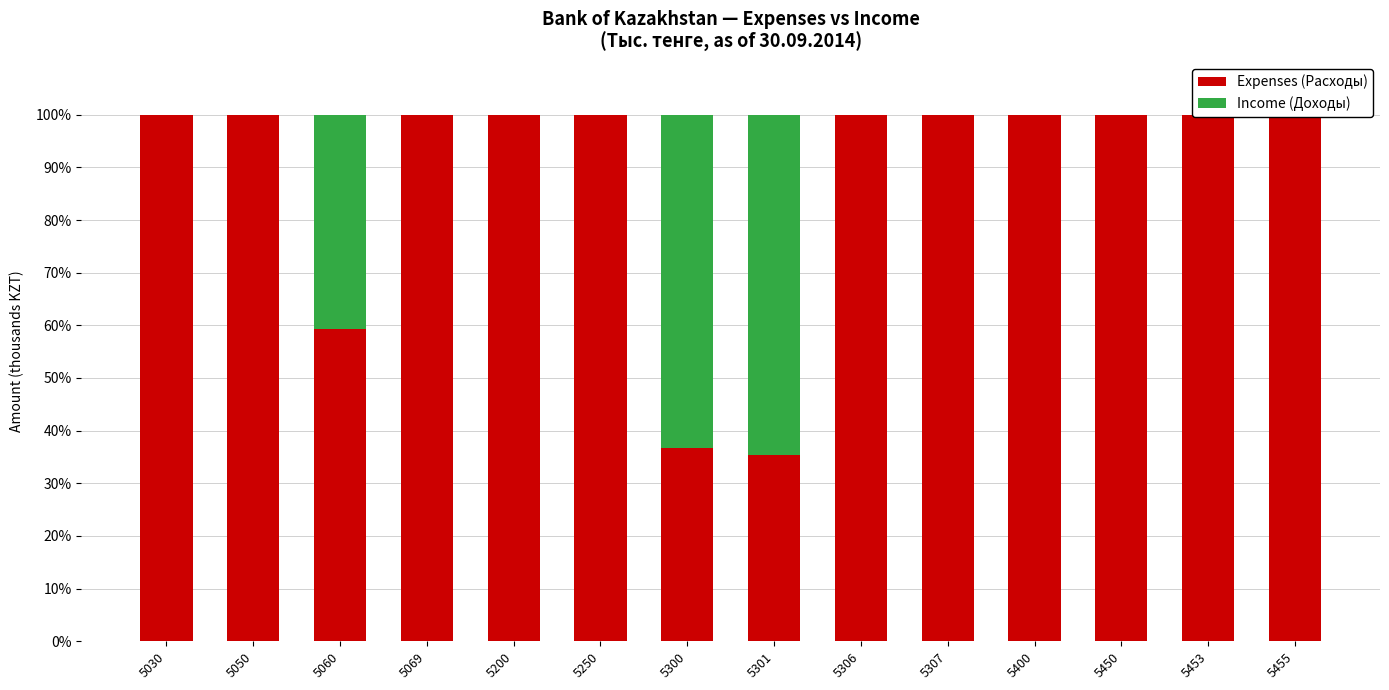

What is the total value across all series at 5300?

100.0